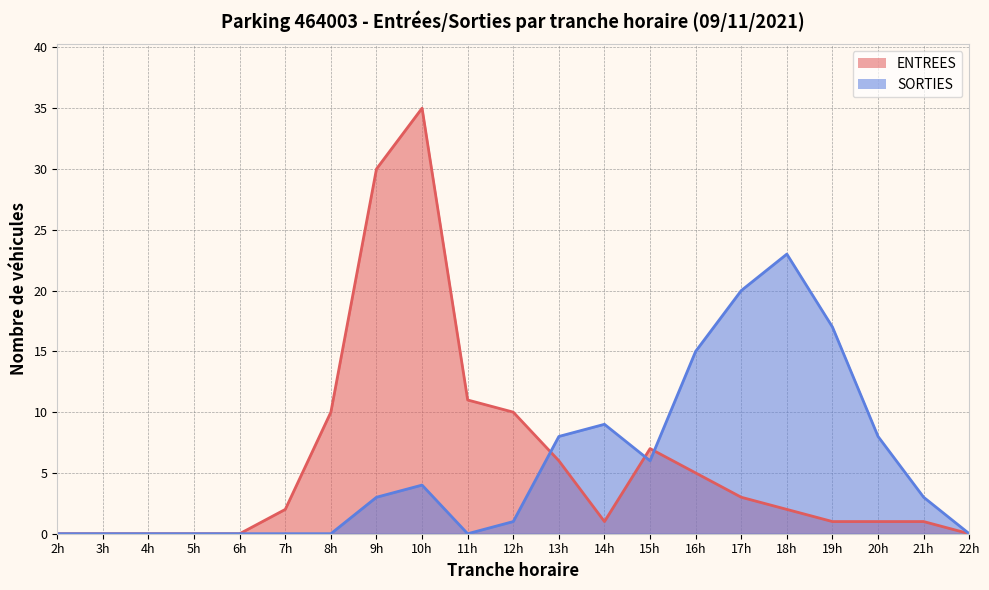

Is it true that SORTIES equals 8 at 20h?

True